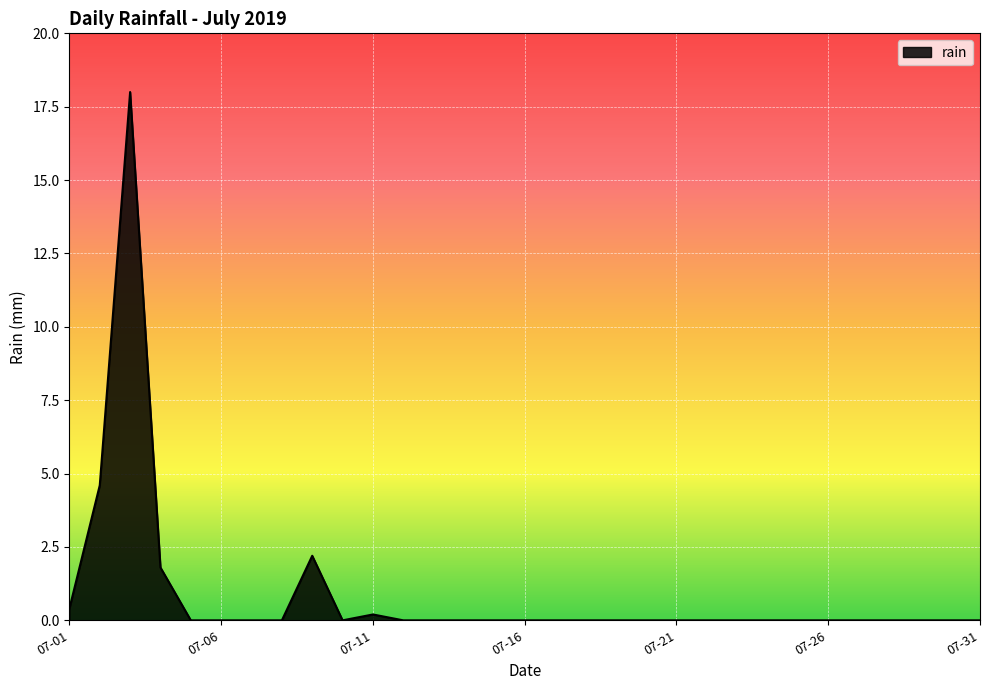

What is the difference between the maximum and minimum values?

18.0